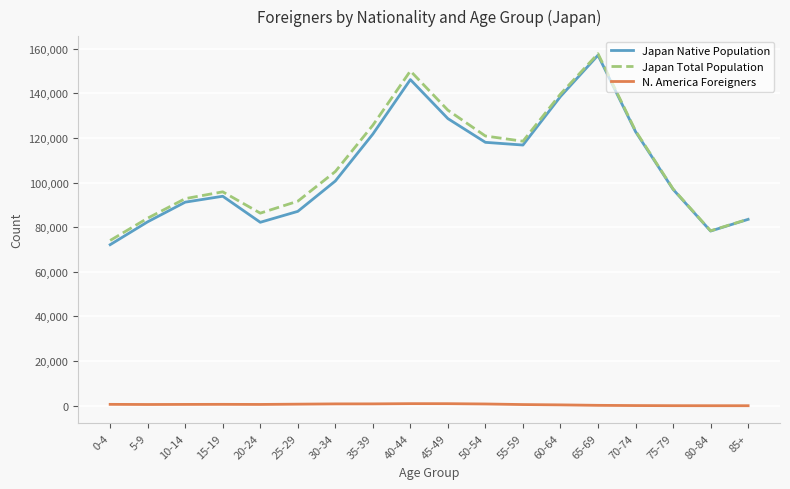

Between 60-64 and 65-69, which series saw the biggest shift?

Japan Native Population